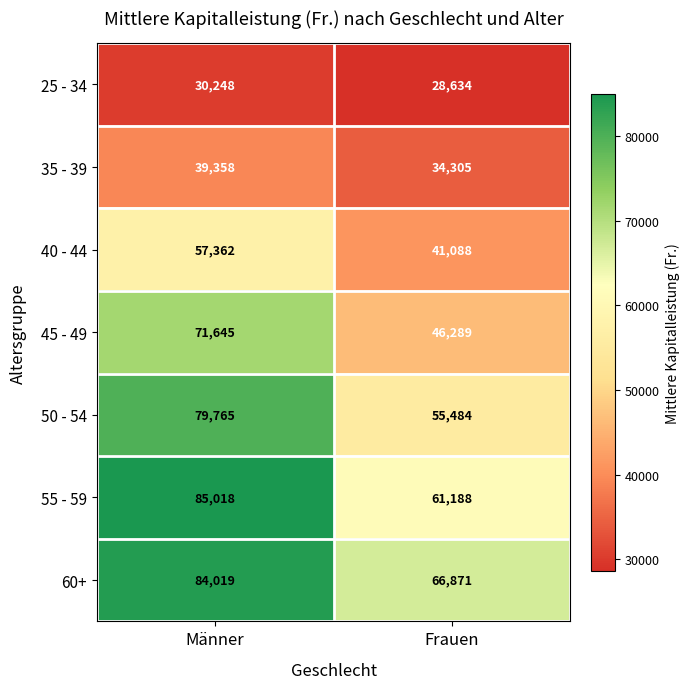

What is the sum of all 55 - 59 values?

146206